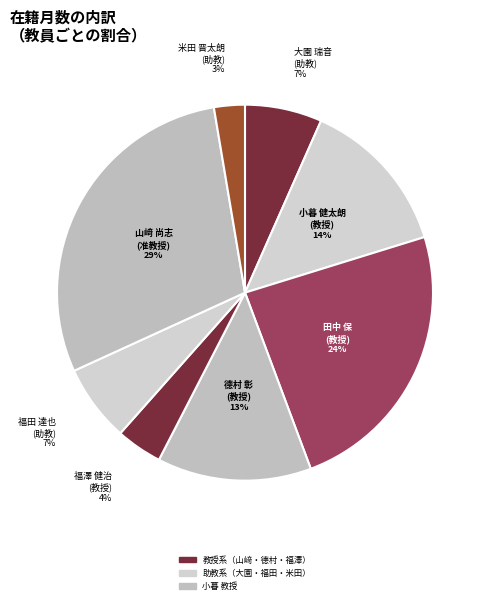

Which slice is the smallest?

米田 晋太朗
(助教)